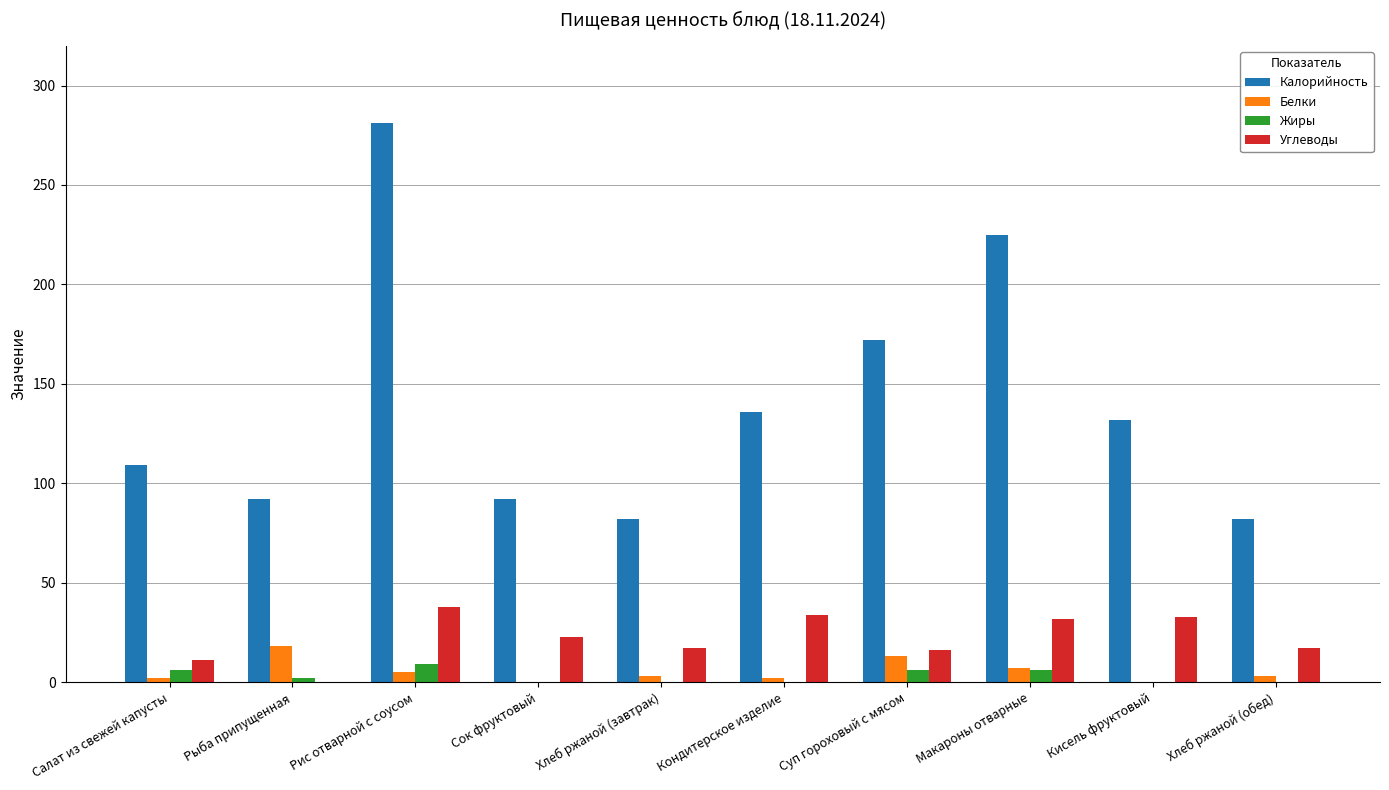

What is the total value across all series at Салат из свежей капусты?

128